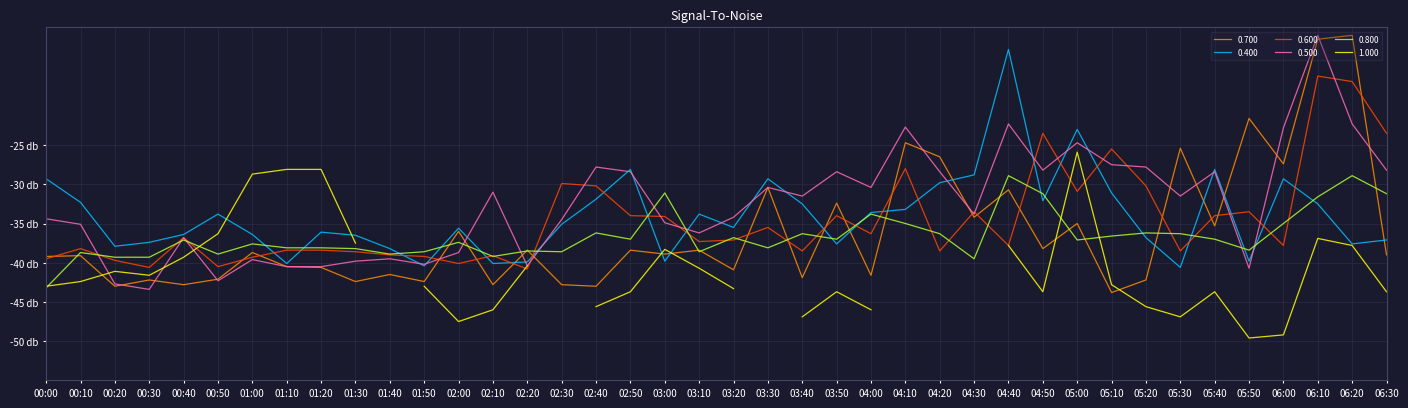

Which label corresponds to the largest value in the chart?

06:20